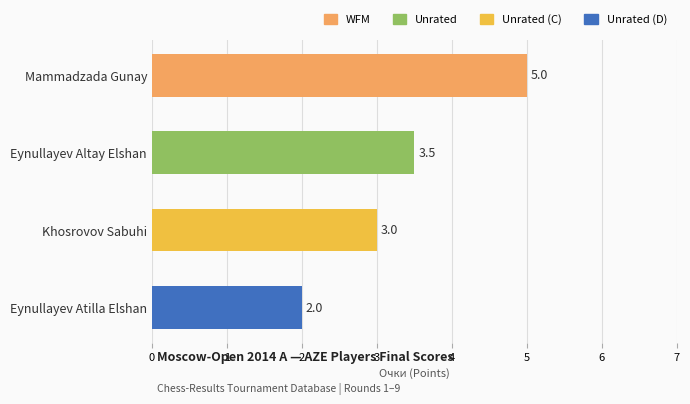

Is it true that the value at Eynullayev Atilla Elshan is 2.0?

True